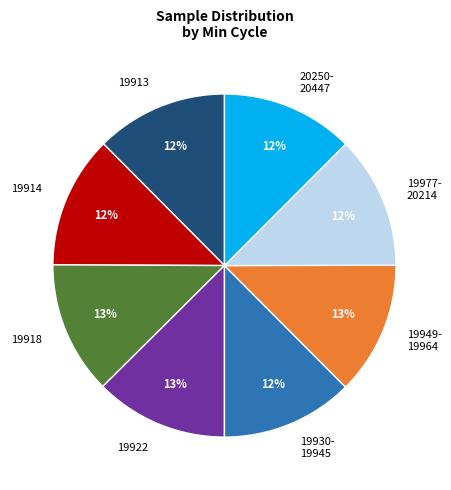

To the nearest percent, what portion does 19918 represent?

12%